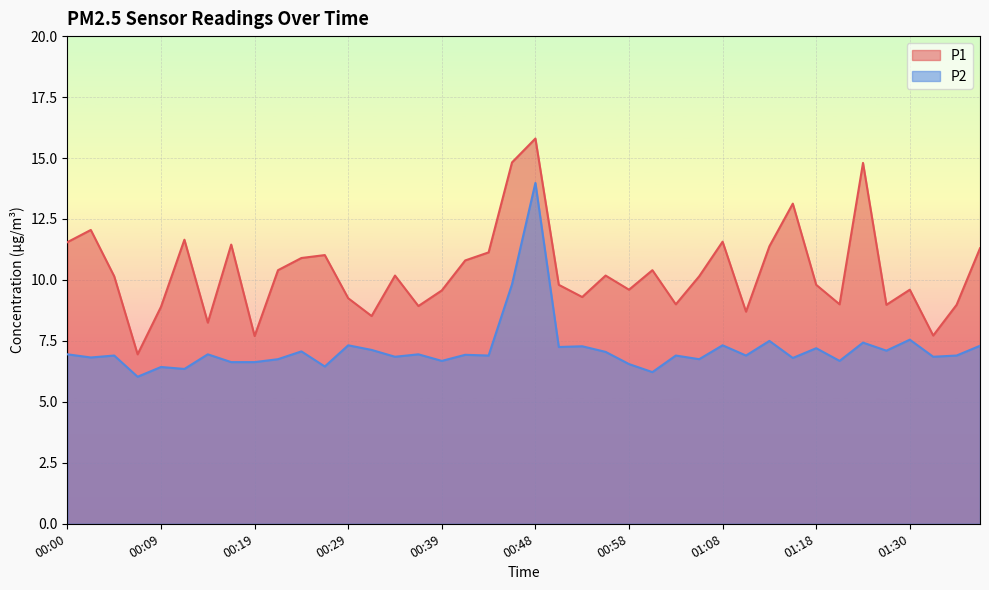

What is the difference between the second highest and second lowest values in the P1 series?

7.1